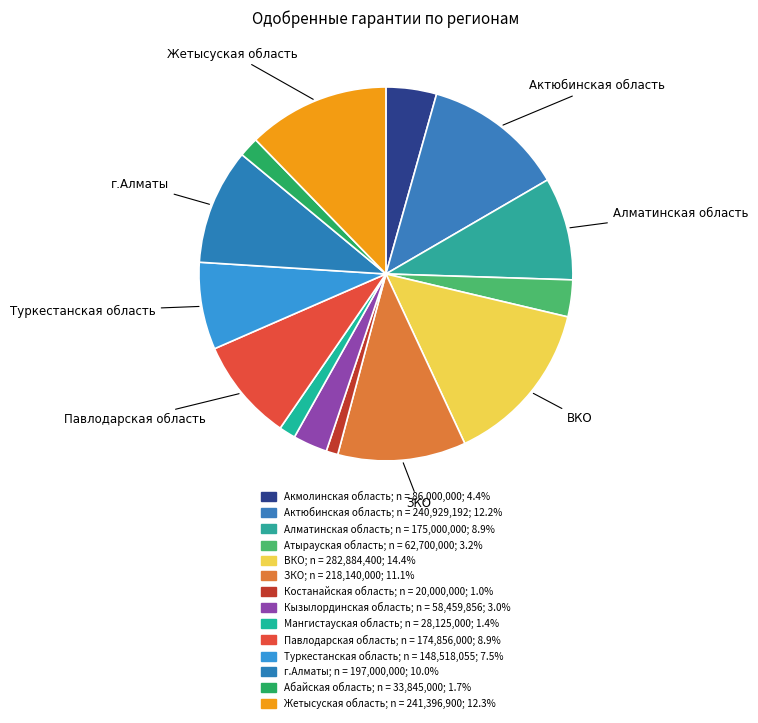

How many segments does this pie chart have?

14